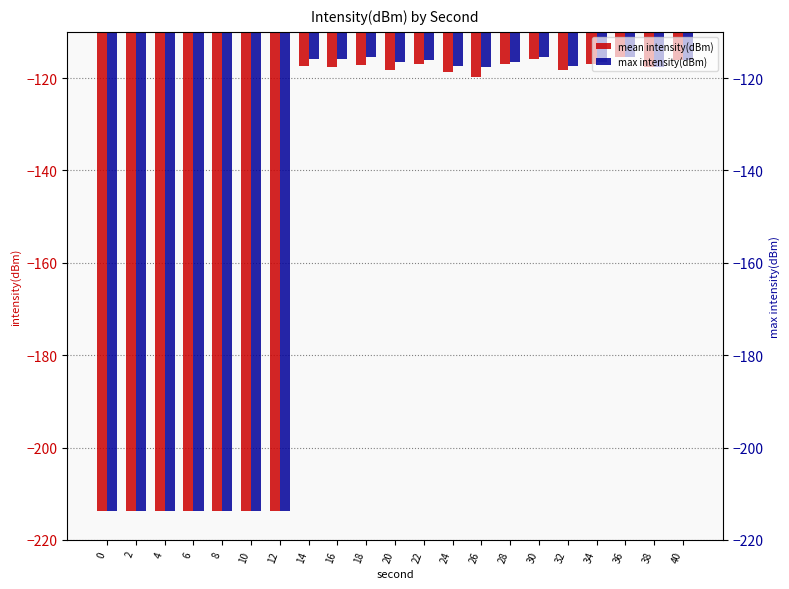

What is the sum of the mean intensity(dBm) values at 4 and 38?

-331.3